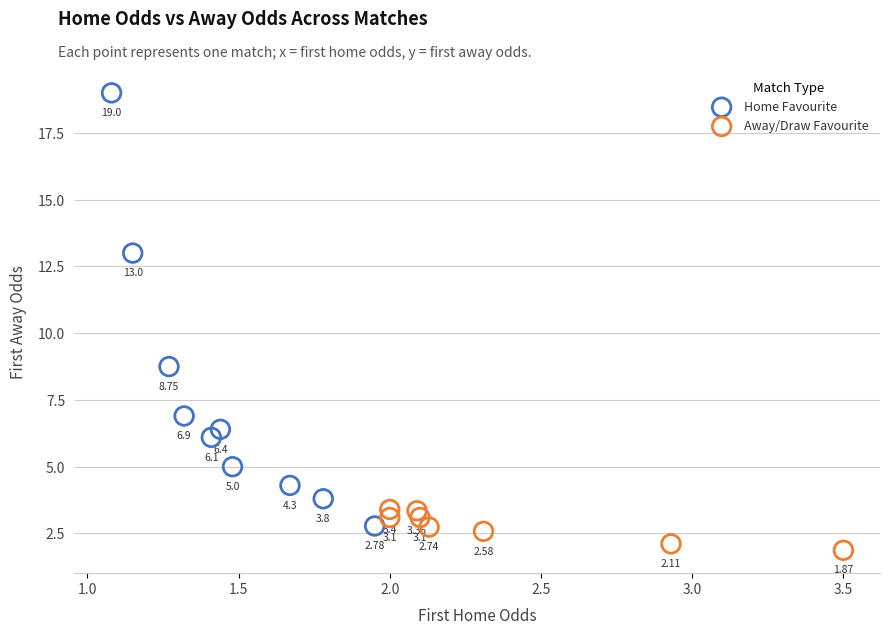

Which series has the widest spread of Y values?

Home Favourite